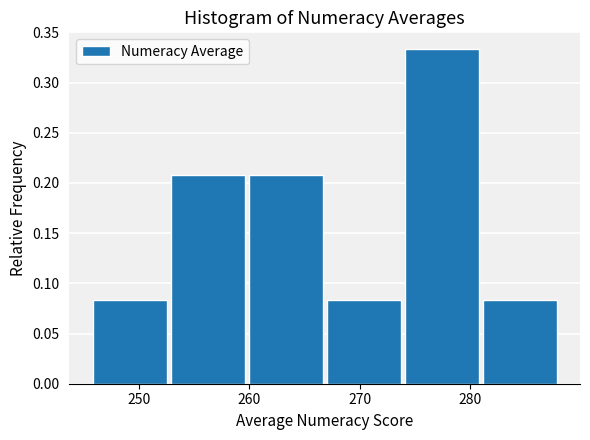

What is the height of the bar covering 281 to 288 on the x-axis? Neither the bar edges nor the heights are printed on the chart, so give them approximately, as read against the axes.

0.085